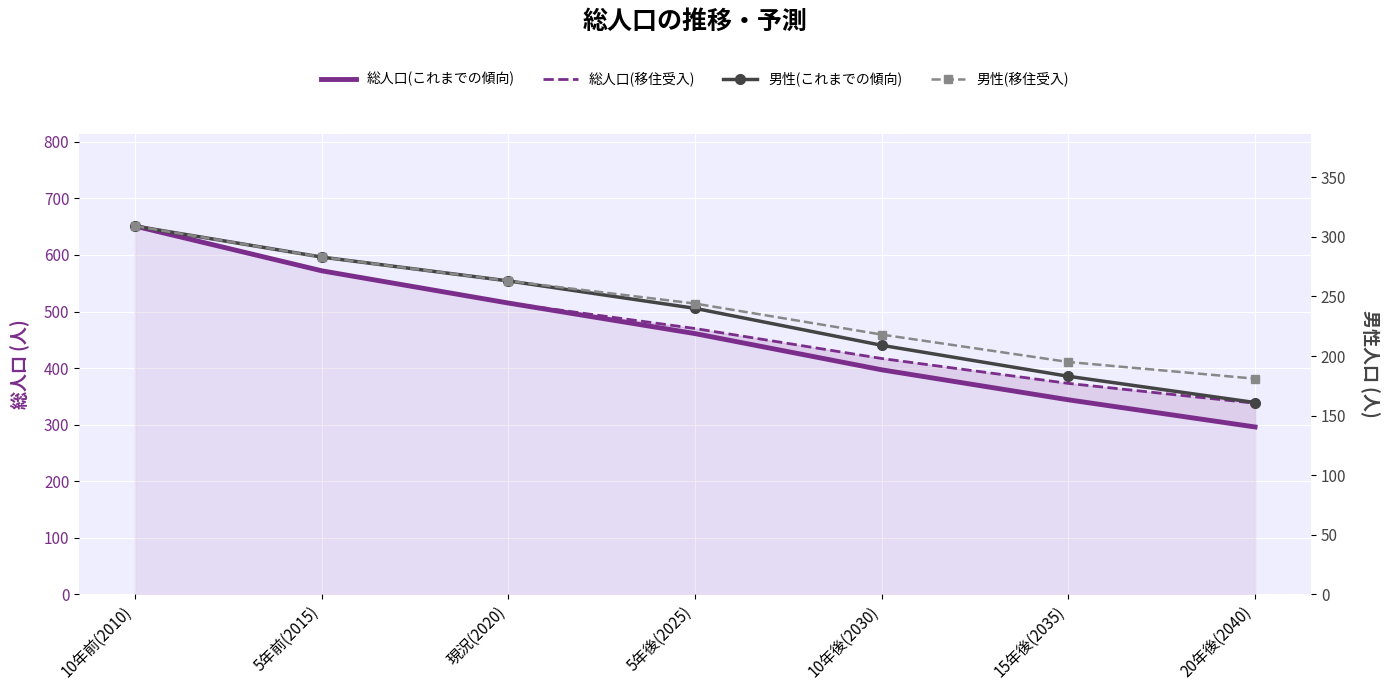

True or false: 男性(これまでの傾向) has a value of 240 at 5年後(2025).

True